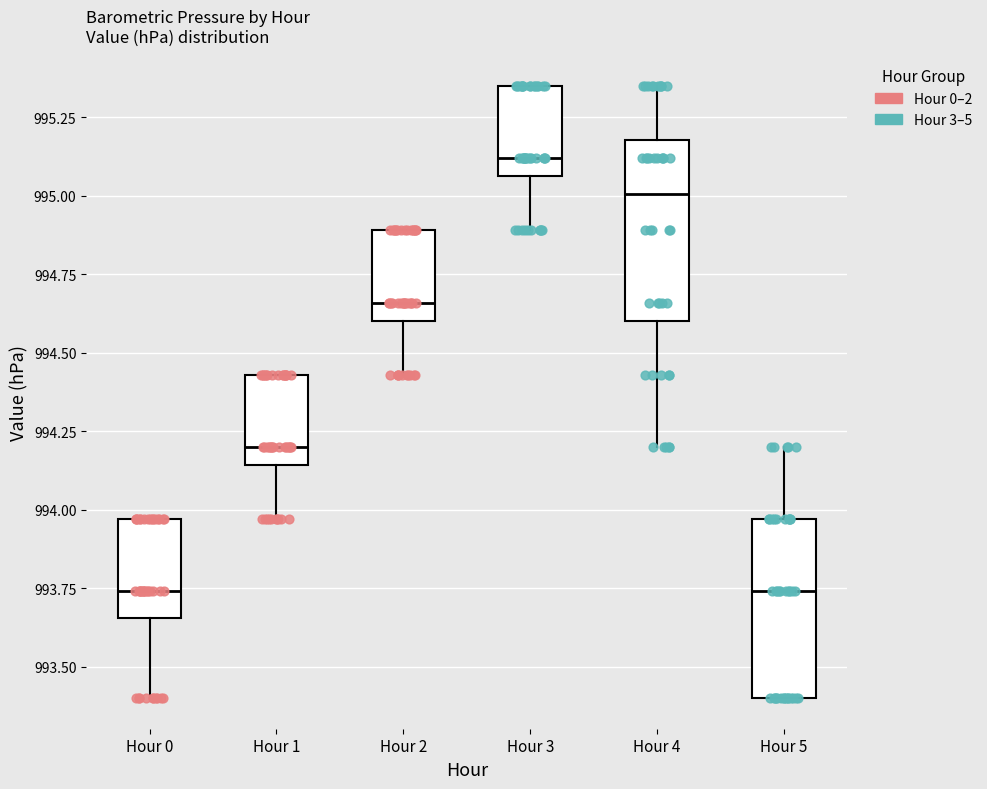

Which box has the highest median line?

Hour 3